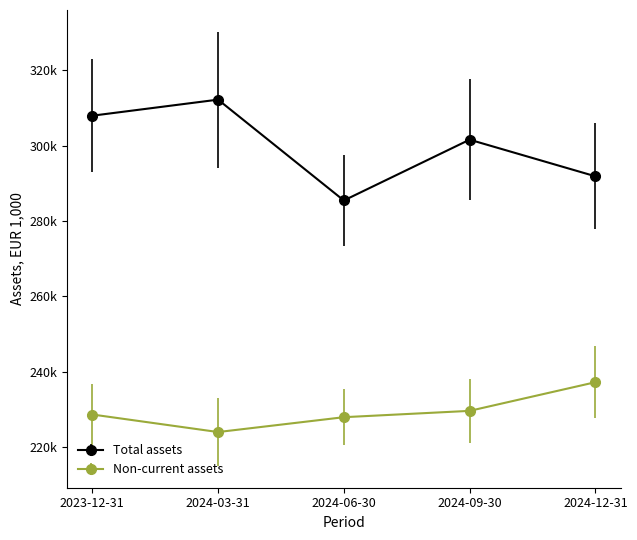

Between 2024-12-31 and 2024-06-30, which is larger?

2024-12-31